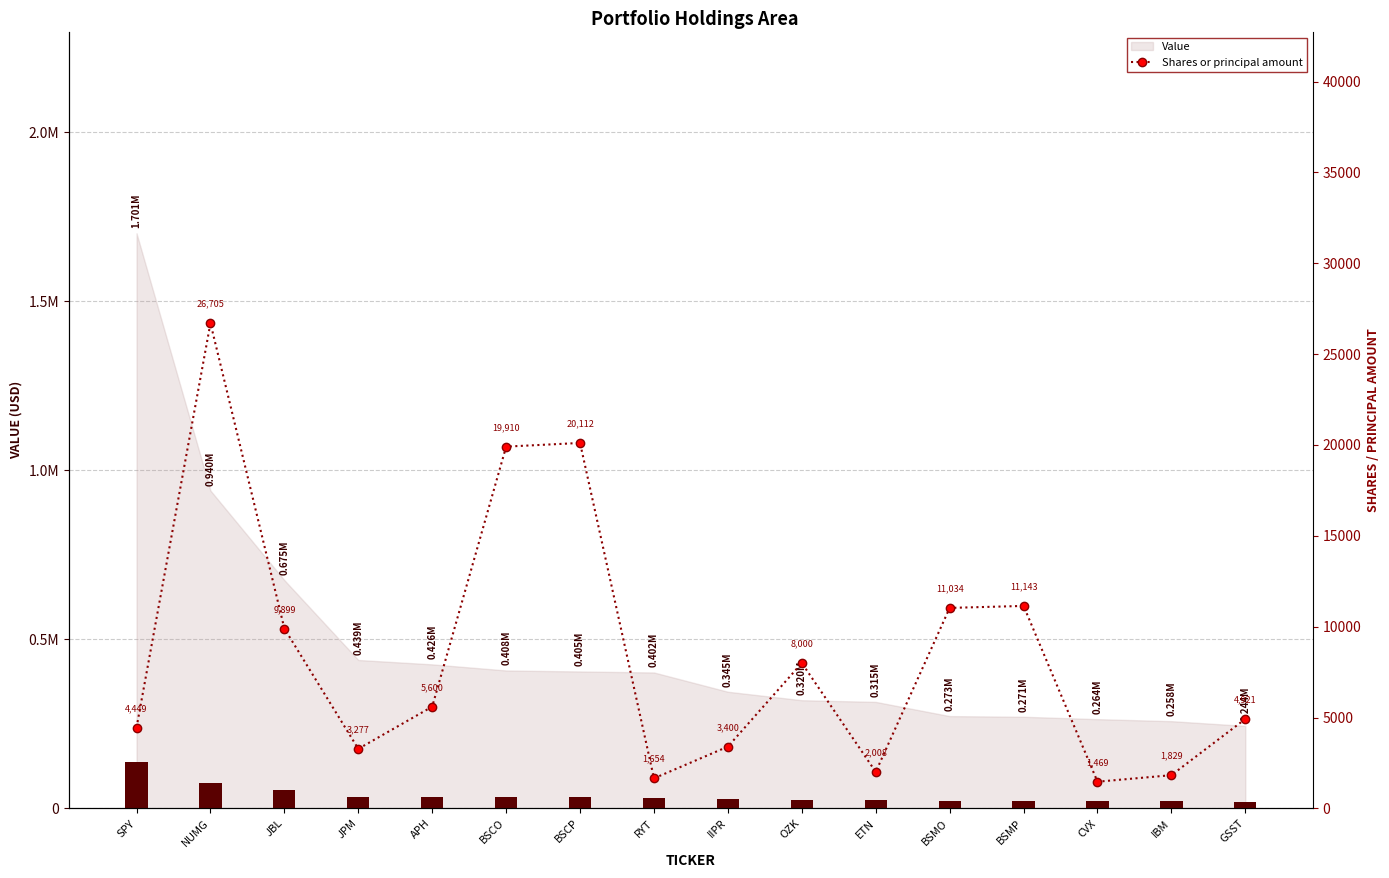

Are the bars grouped side by side (vs. stacked)?

No